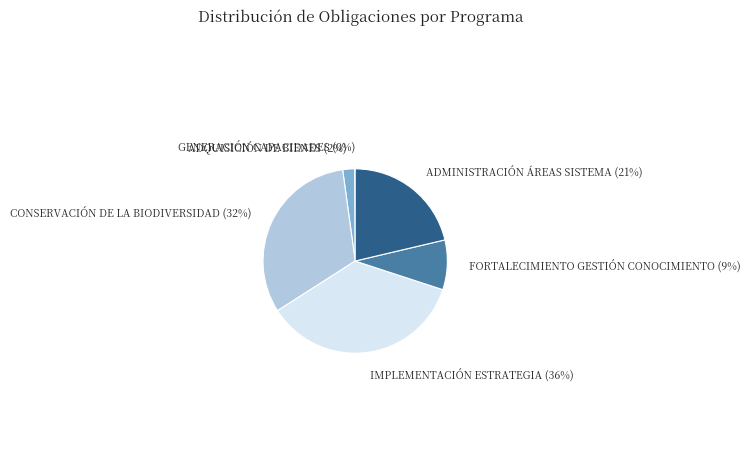

To the nearest percent, what is the difference between the largest and smallest slice percentages?

36%